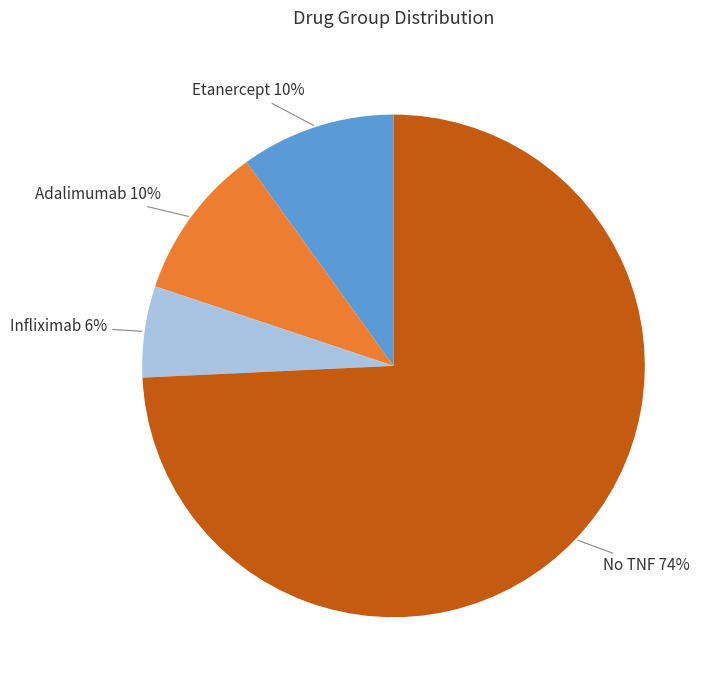

What is the ratio of the value at Adalimumab to the value at Infliximab?

1.7